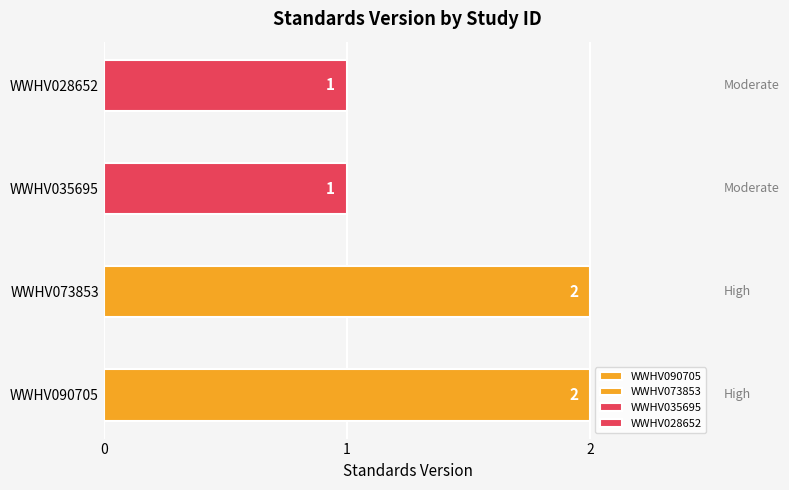

What is the difference between the maximum and minimum values?

1